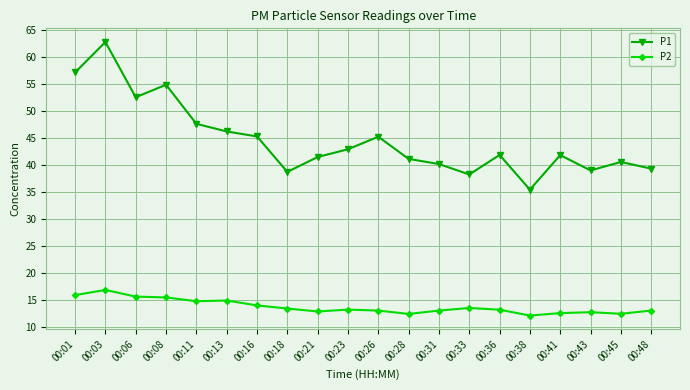

True or false: P2 has more than 0 interior local peaks.

True